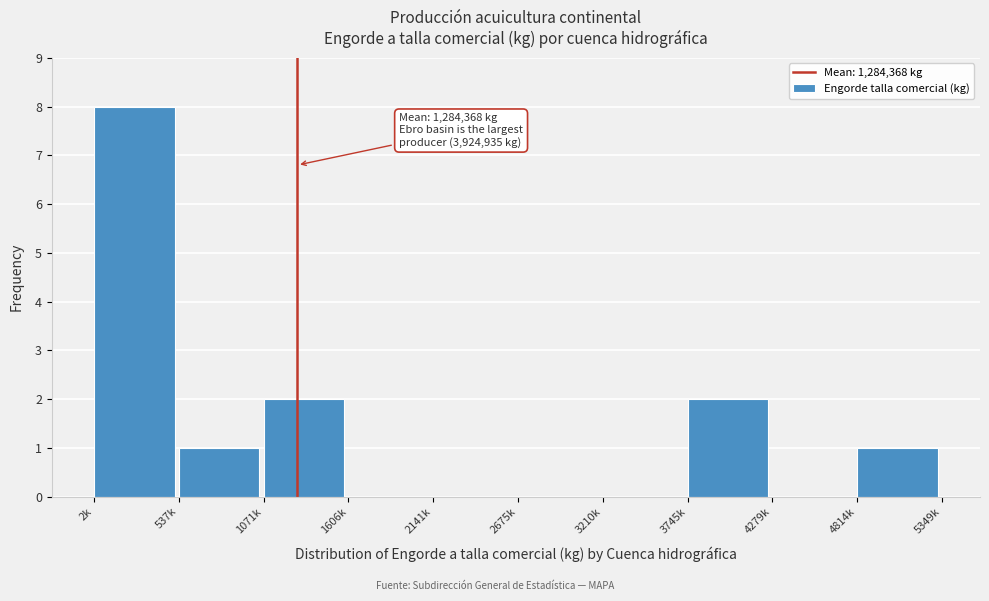

Reading right to left, transcribe all the data shown in this chart.

4814k=1	4279k=0	3745k=2	3210k=0	2675k=0	2141k=0	1606k=0	1071k=2	537k=1	2k=8